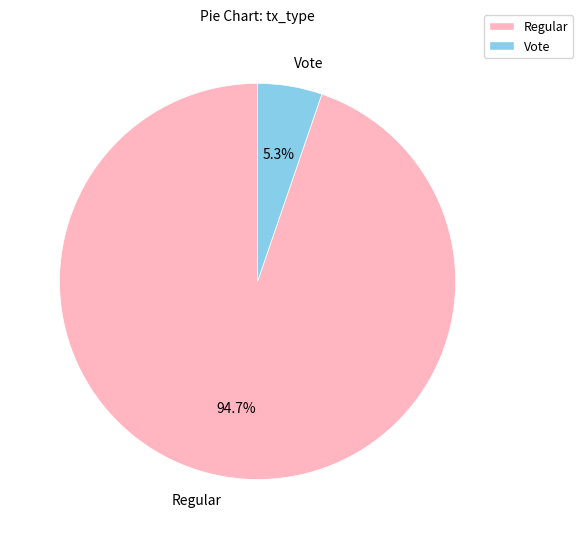

Which category has the smallest portion of the pie?

Vote